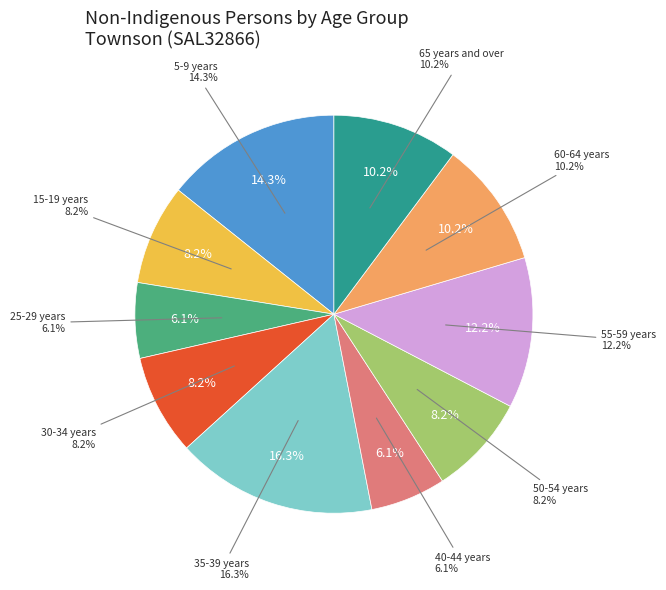

What is the change in value from 50-54 years to 60-64 years?

+1